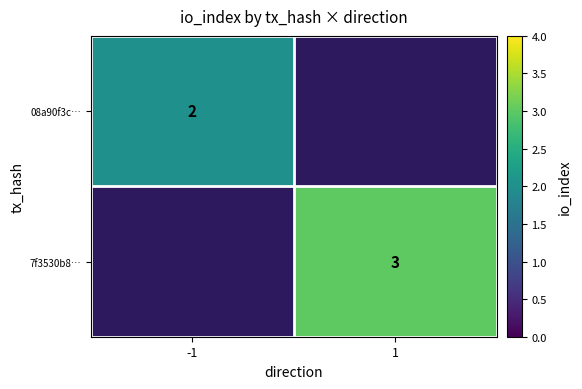

The value of 08a90f3c… at -1 is 2. True or false?

True